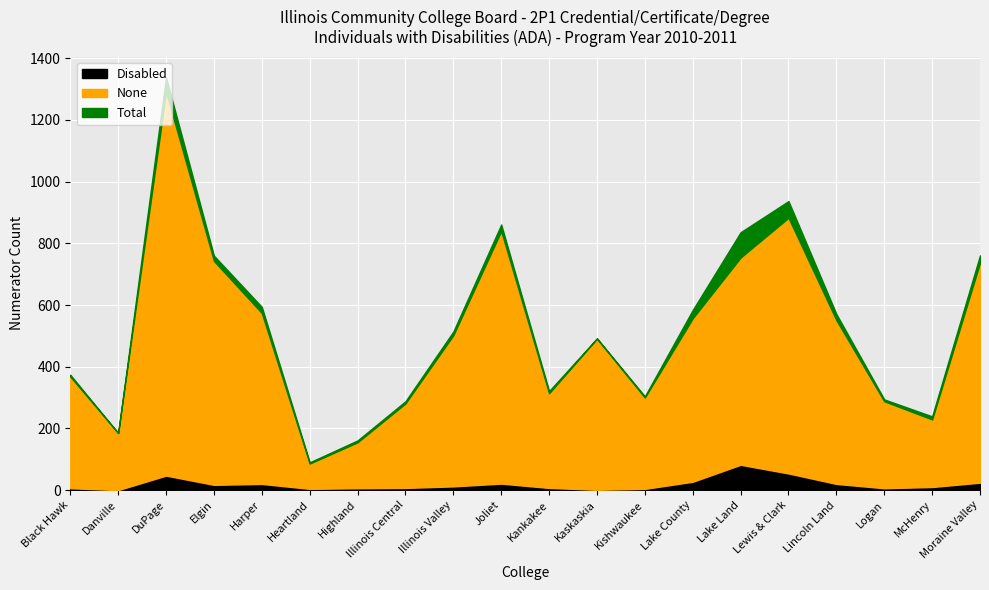

True or false: None and Disabled intersect in this chart.

False